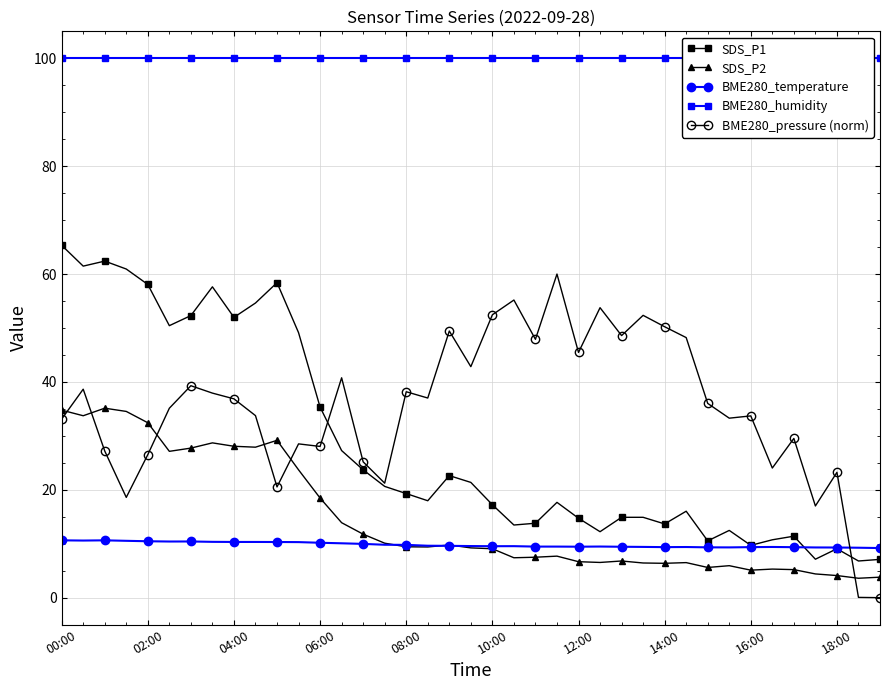

True or false: BME280_pressure (norm) has a value of 25.2 at 14.

True